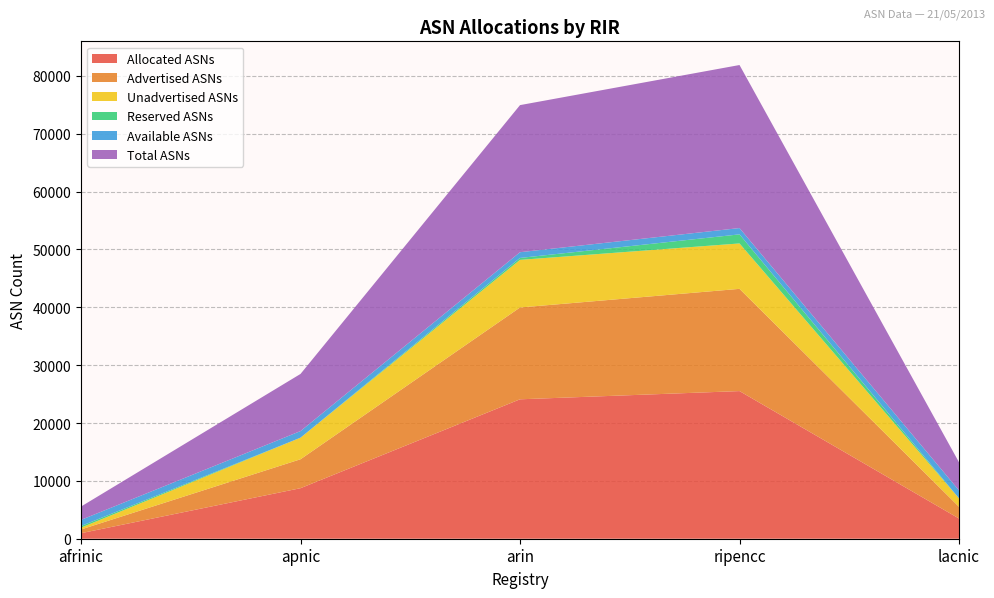

Reading left to right, transcribe all the data shown in this chart.

Allocated ASNs: 956	8735	24102	25523	3492
Advertised ASNs: 646	5004	15872	17674	2034
Unadvertised ASNs: 310	3731	8230	7849	1458
Reserved ASNs: 285	0	336	1570	0
Available ASNs: 1061	1141	991	1091	1371
Total ASNs: 2302	9876	25429	28184	4863